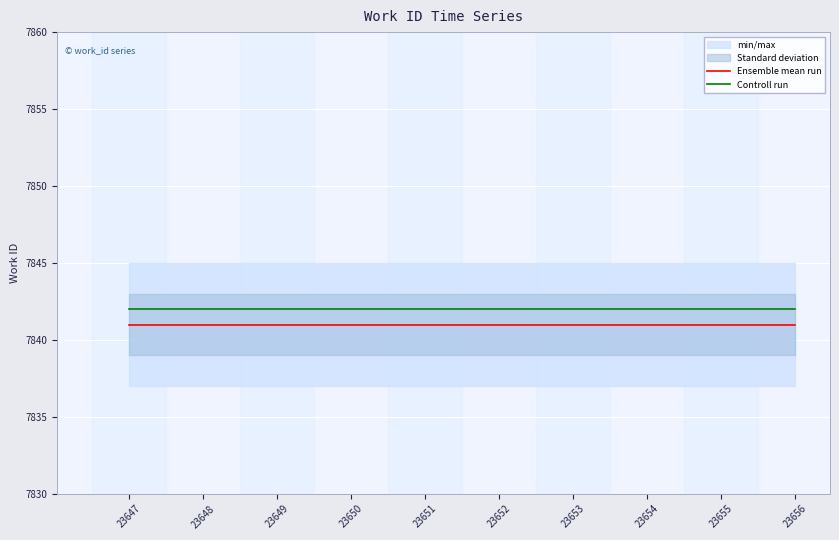

Which series has the largest total across all categories?

Controll run